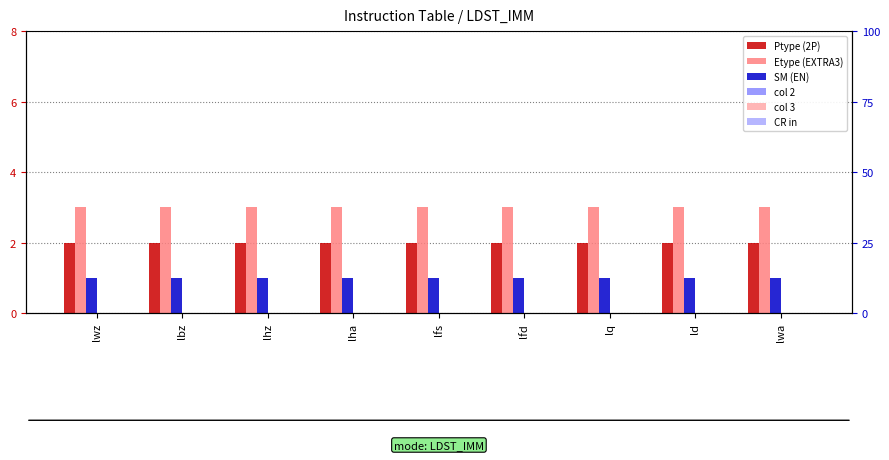

What is the value of the Etype (EXTRA3) bar at the 6th from the left?

3